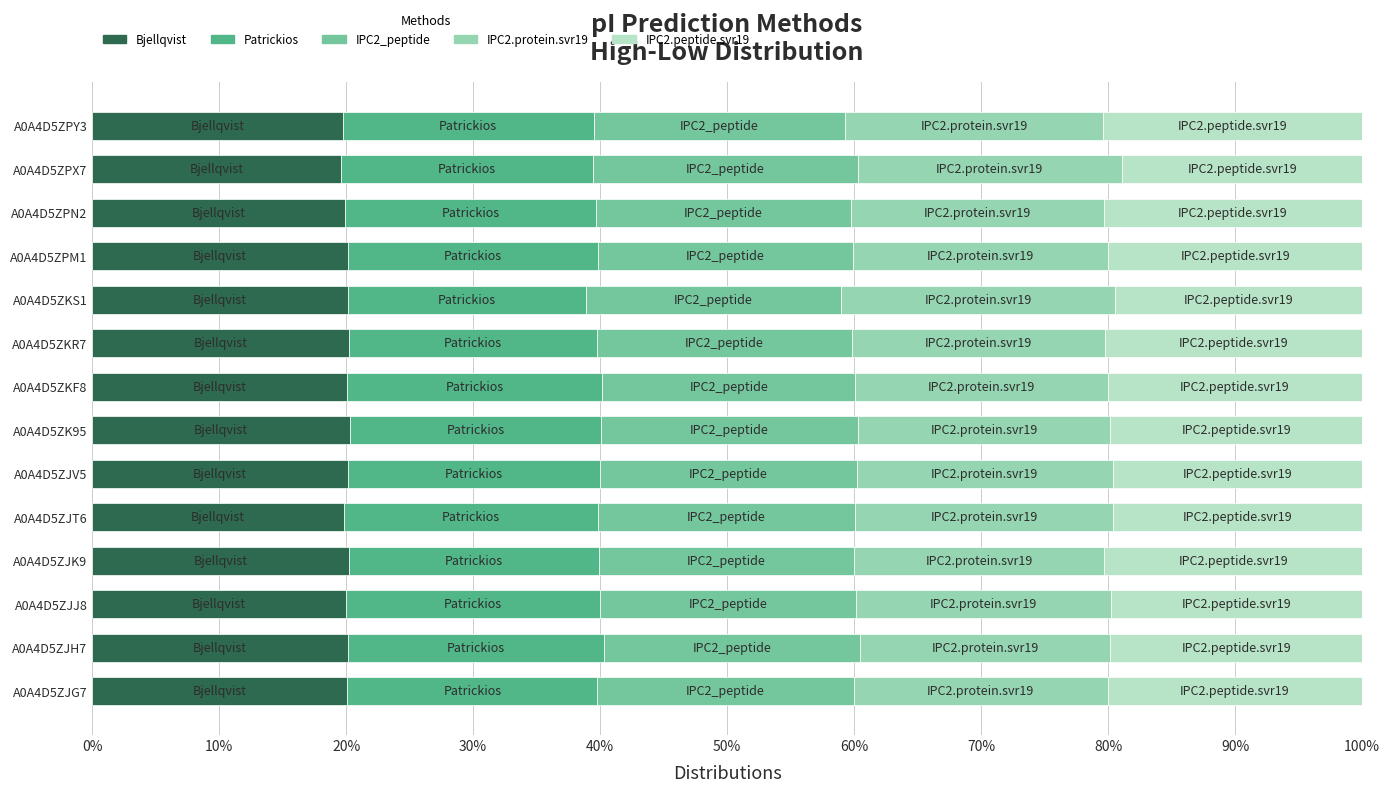

What is the lowest value of the Bjellqvist series?

19.6